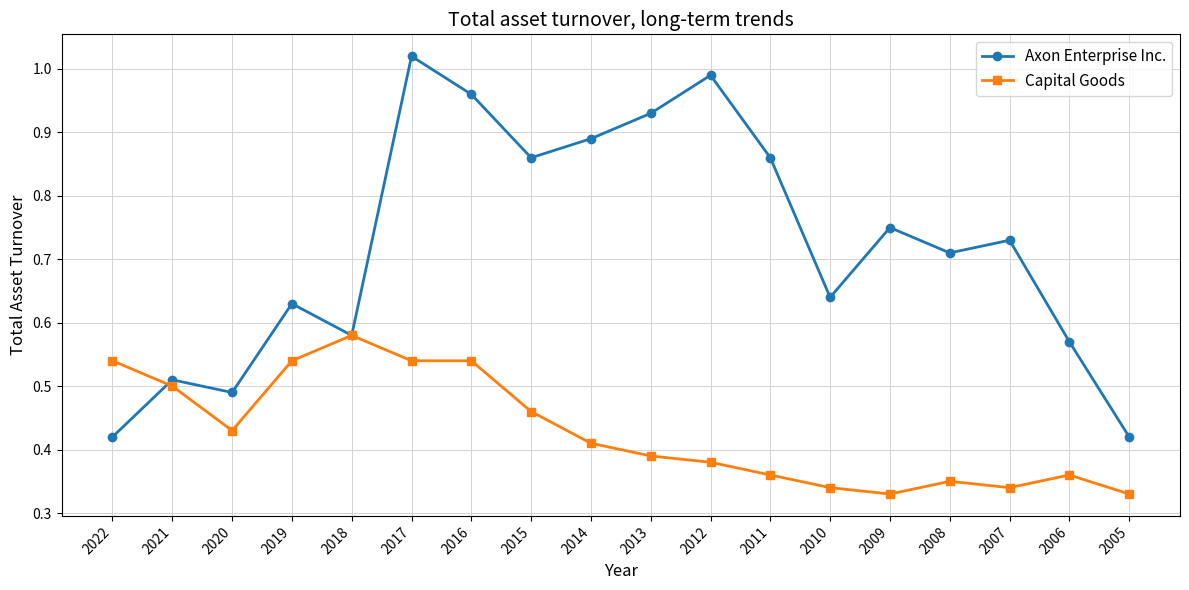

At 2010, list the series in order from smallest to largest.

Capital Goods, Axon Enterprise Inc.